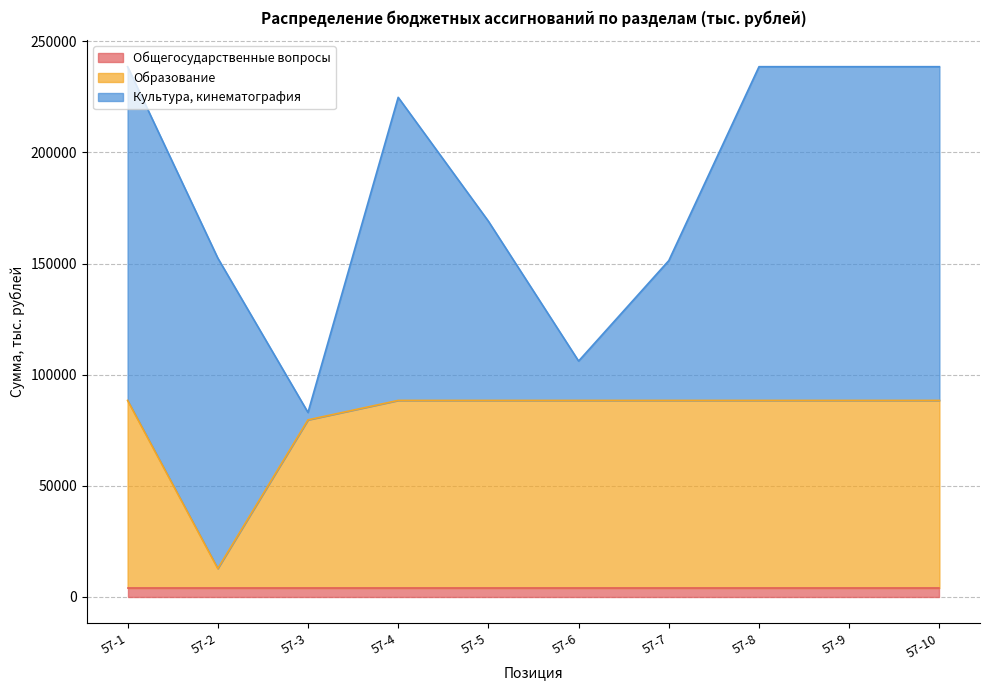

Reading right to left, list all the values displayed in this chart.

Общегосударственные вопросы: 57-10=3991.0	57-9=3991.0	57-8=3991.0	57-7=3991.0	57-6=3991.0	57-5=3991.0	57-4=3991.0	57-3=3991.0	57-2=3991.0	57-1=3991.0
Образование: 57-10=84416.5	57-9=84416.5	57-8=84416.5	57-7=84416.5	57-6=84416.5	57-5=84416.5	57-4=84416.5	57-3=75670.4	57-2=8746.1	57-1=84416.5
Культура, кинематография: 57-10=150216.5	57-9=150216.5	57-8=150216.5	57-7=62937.1	57-6=17717.9	57-5=80655.0	57-4=136412.5	57-3=3330.0	57-2=139742.5	57-1=150216.5